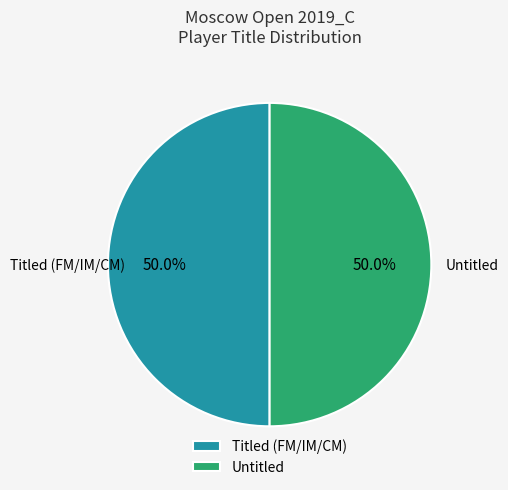

Approximately how many times larger is the value at Untitled compared to Titled (FM/IM/CM)?

1.0